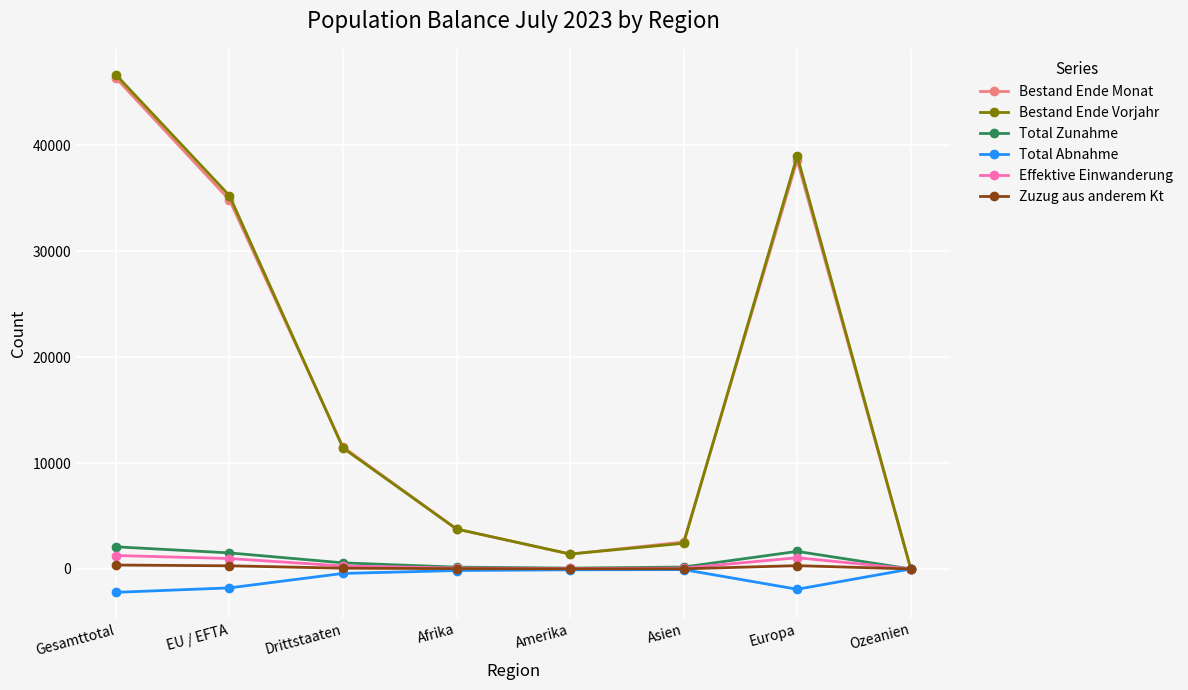

At how many categories does at least one series exceed 4760?

4